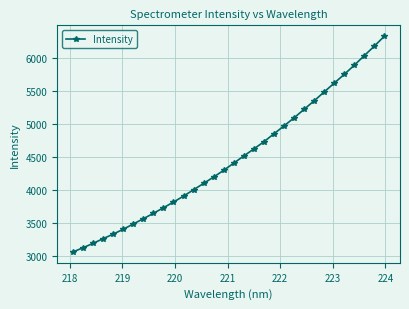

What is the value of the 26th point from the left?

5482.7